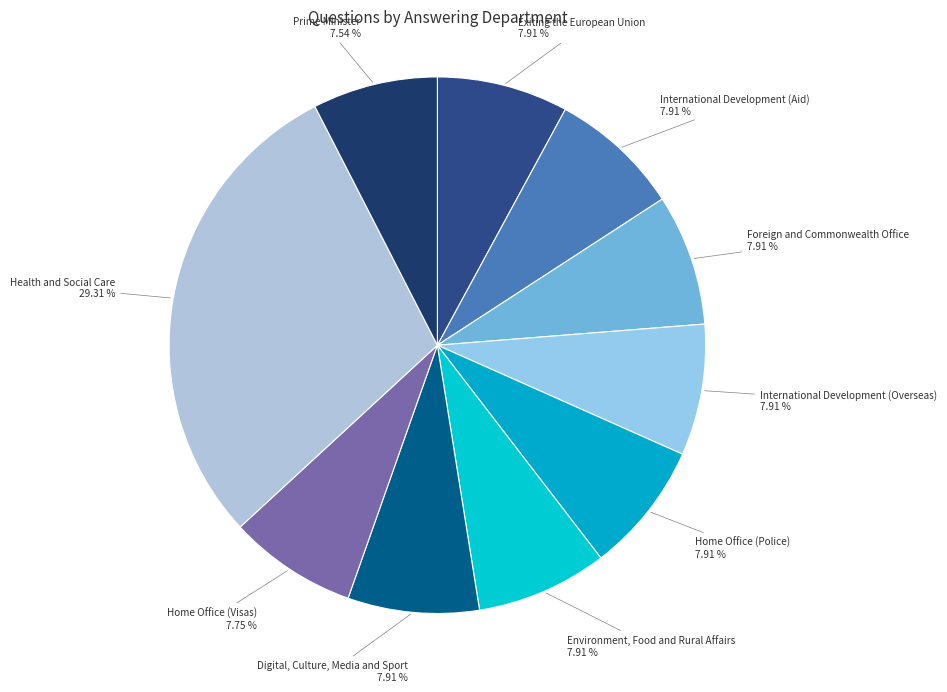

Which category has the smallest portion of the pie?

Prime Minister